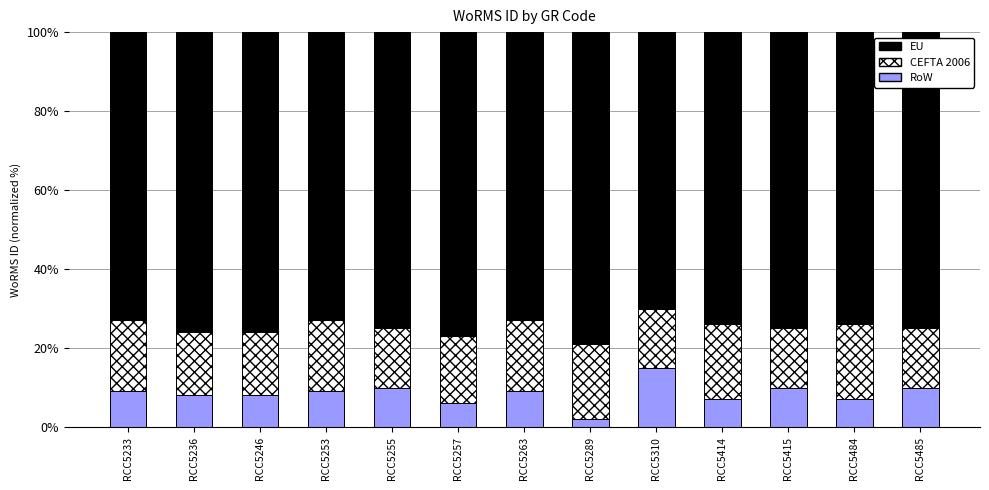

What is the maximum value for RoW?

15